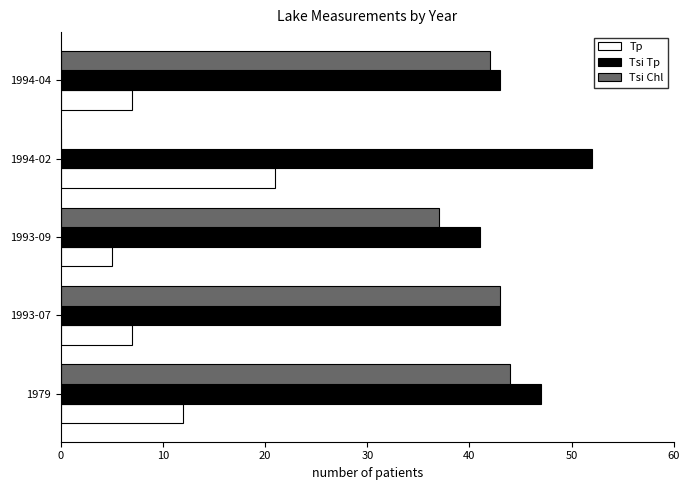

How many distinct data groups are displayed?

3